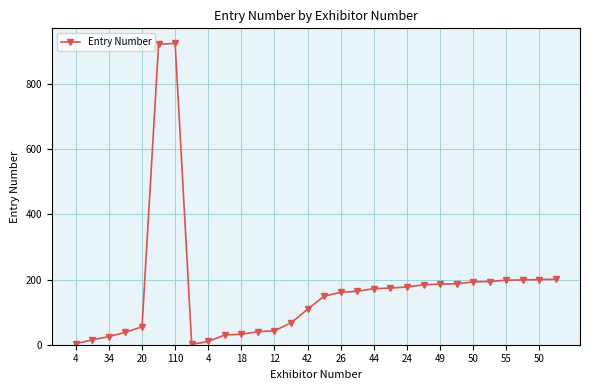

What is the maximum value shown in the chart?

925